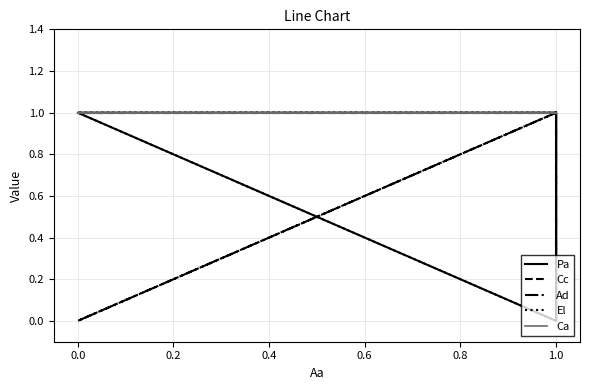

True or false: Pa and Ad cross at least once.

True